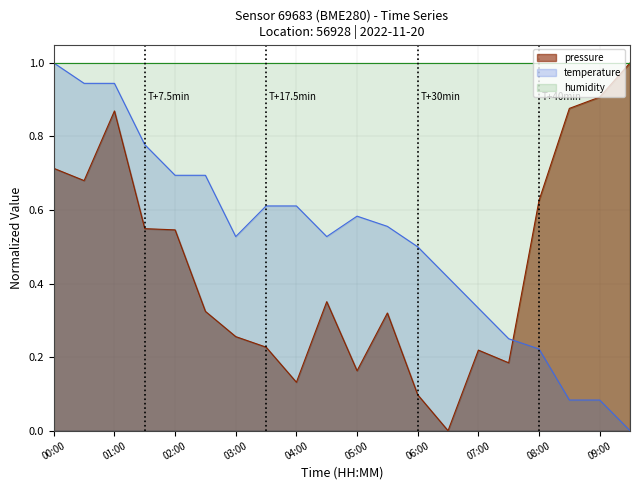

Is it true that pressure equals 0.7 at 00:00?

True